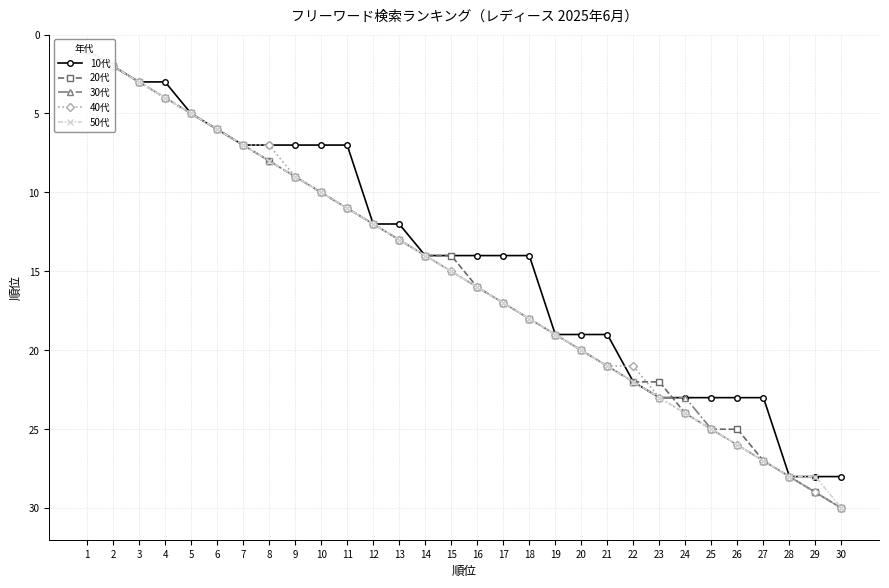

Which series changed the most between 13 and 22?

10代